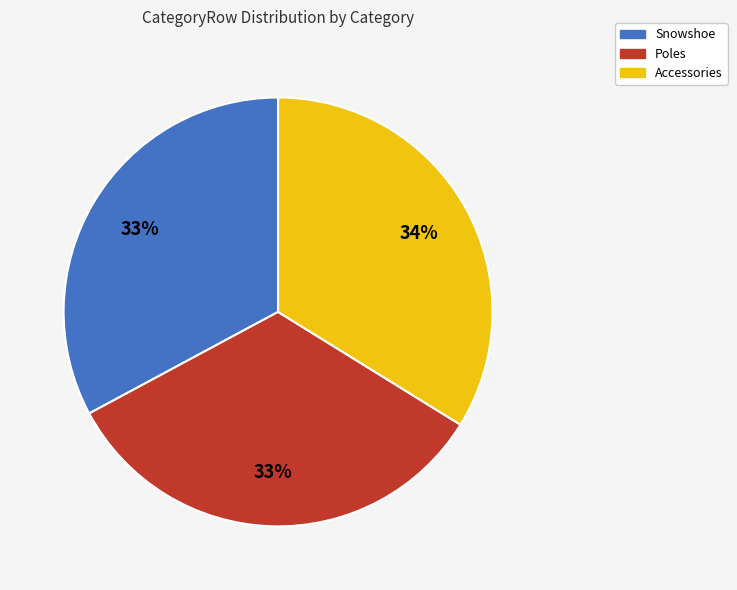

To the nearest percent, what percentage of the pie is Poles?

33%